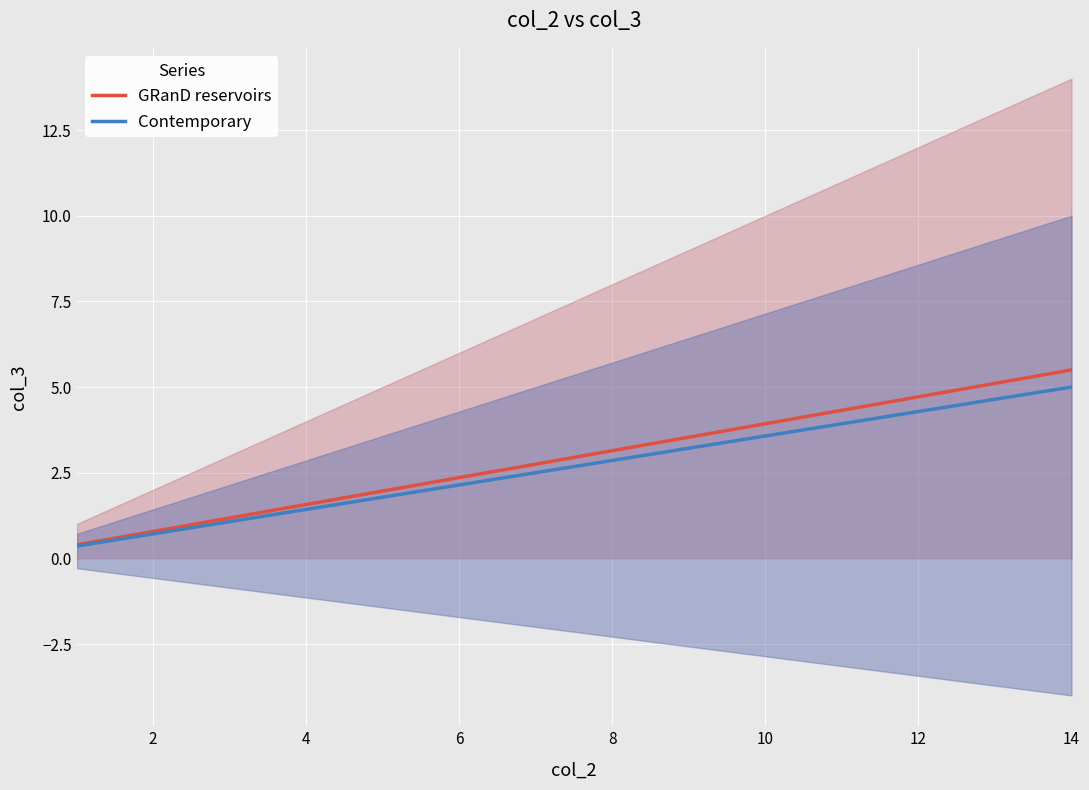

What is the minimum value for GRanD reservoirs?

0.4